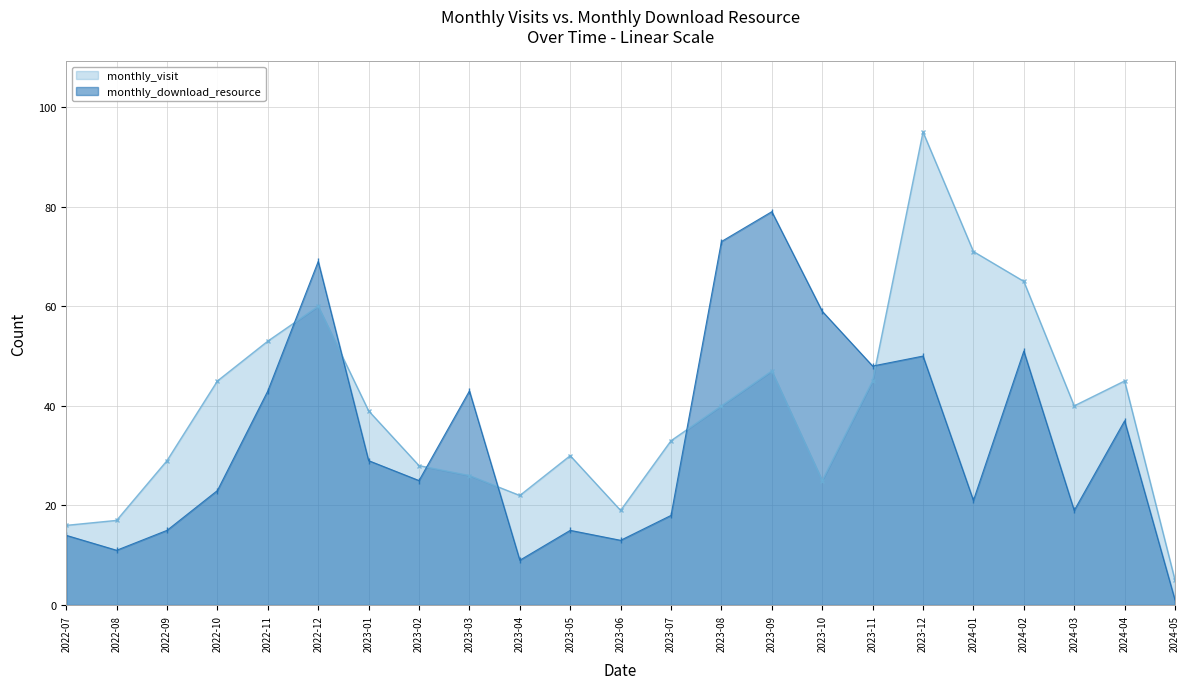

What is the difference between the monthly_visit values at 2024-05 and 2023-03?

21